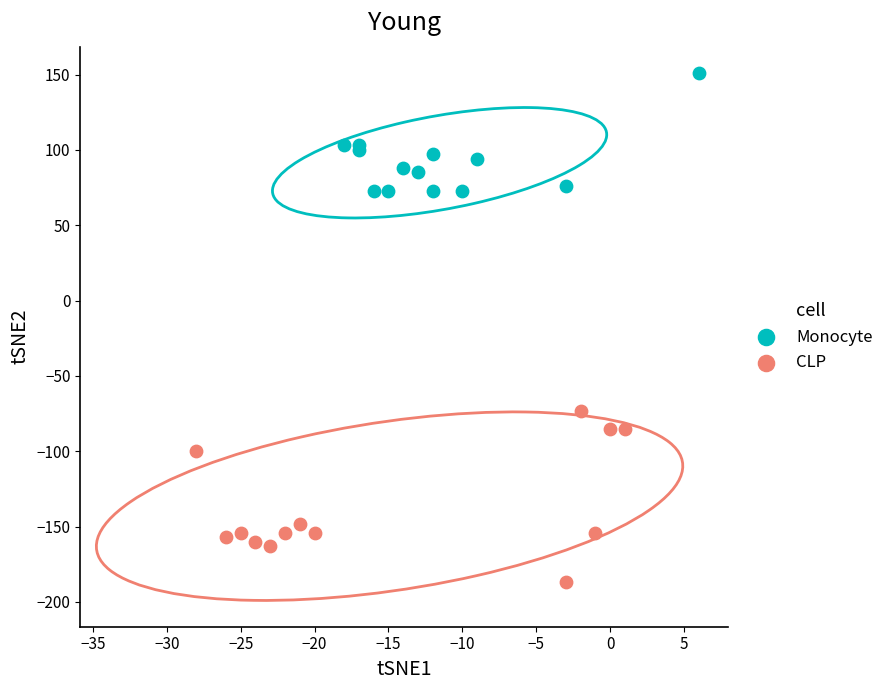

Which series reaches the minimum Y coordinate?

CLP